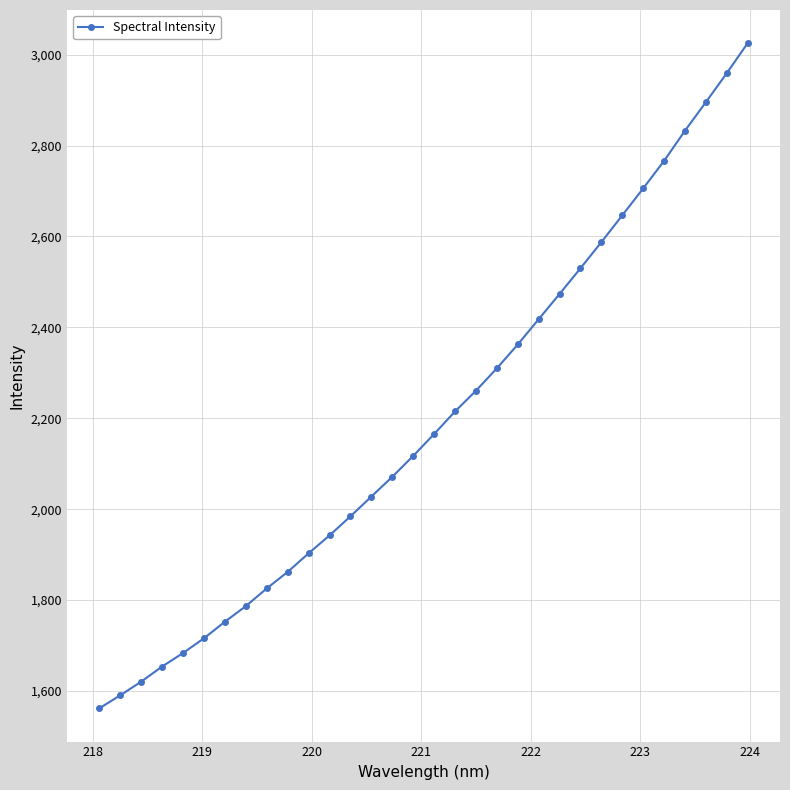

What is the greatest value displayed?

3025.0